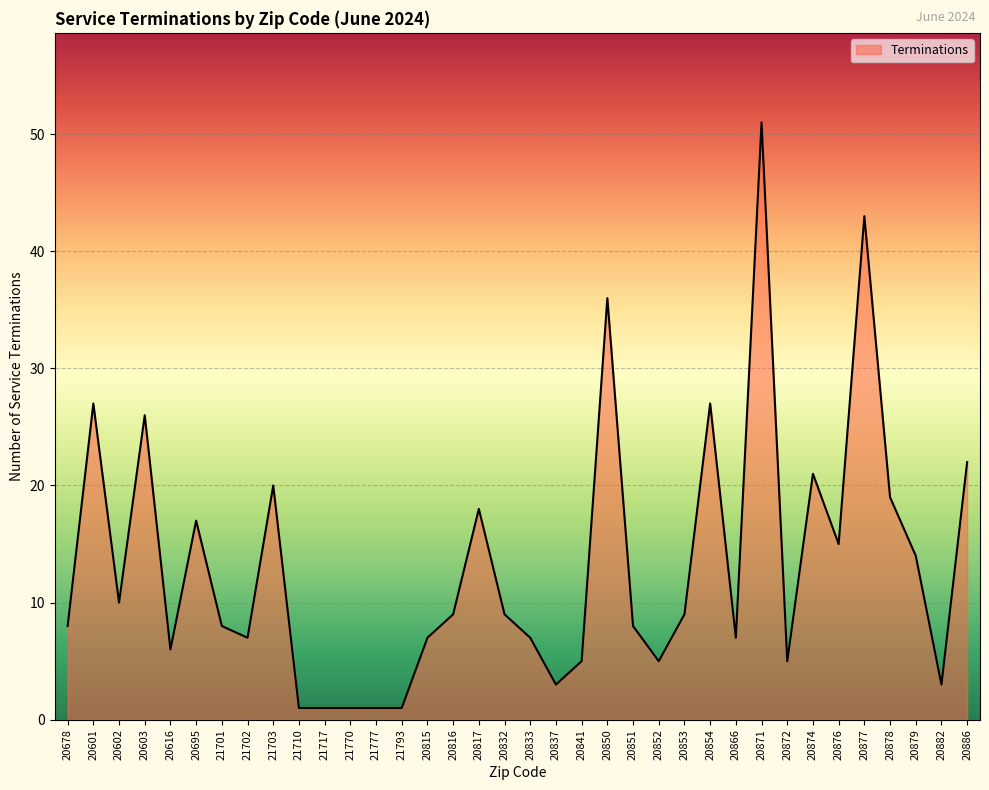

What is the maximum value shown in the chart?

51